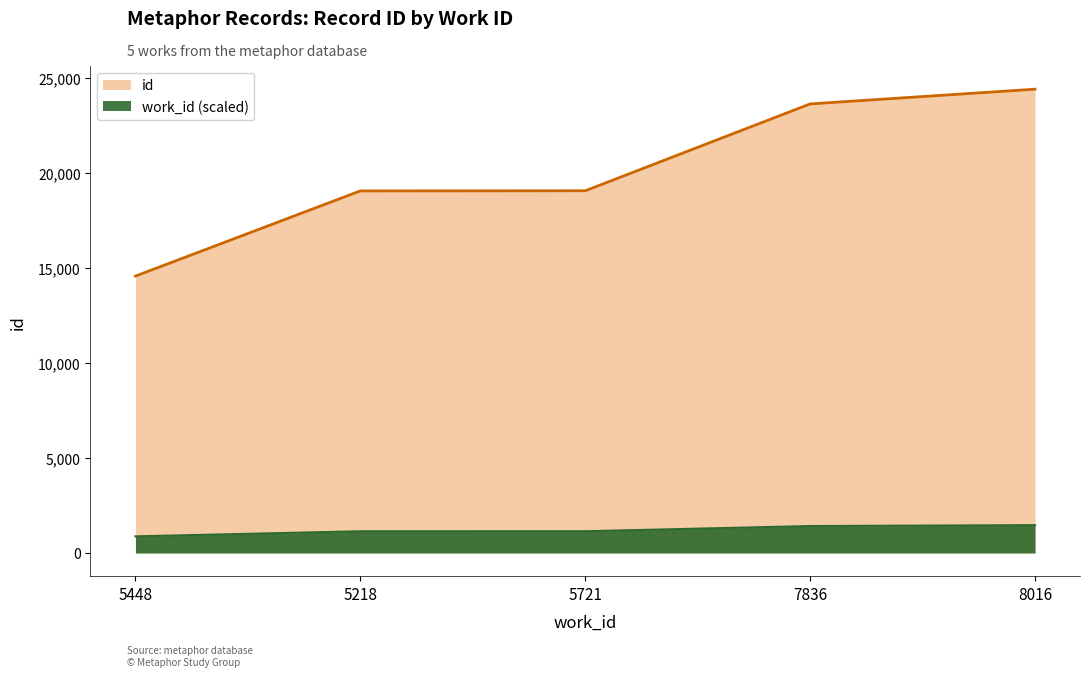

Rank the categories by value from highest to lowest.

8016, 7836, 5721, 5218, 5448